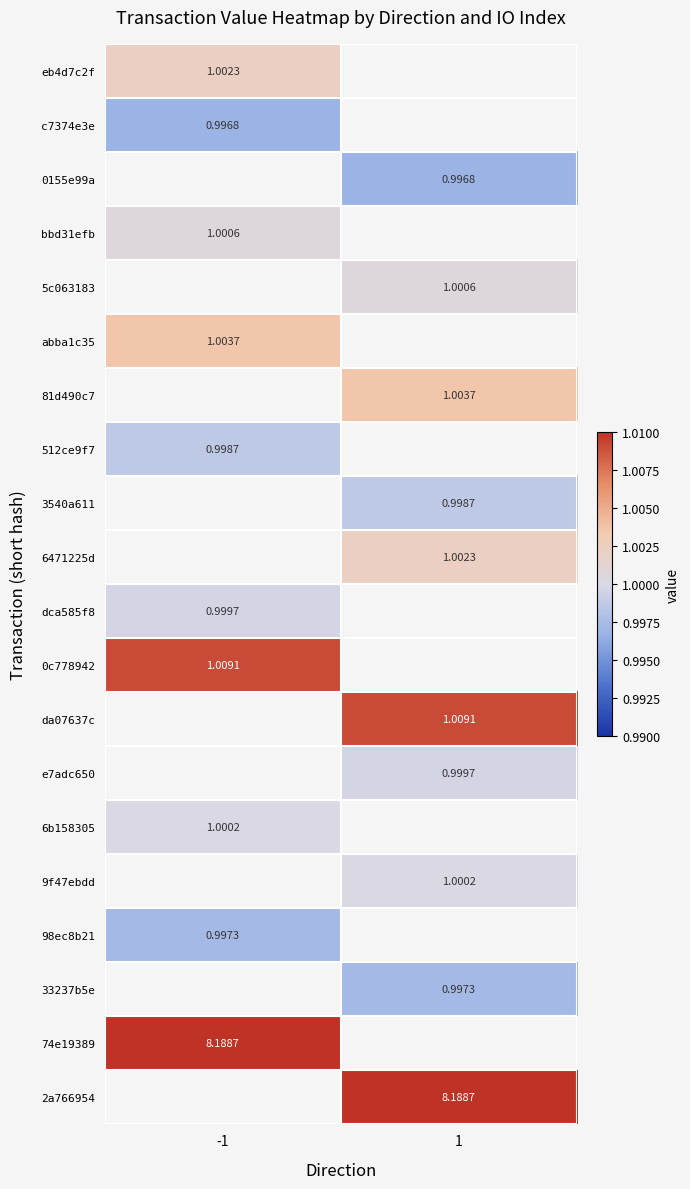

Count the number of data series in this chart.

20